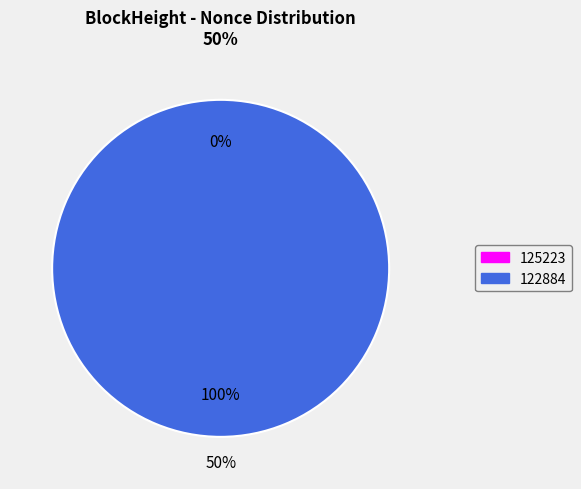

Which category has the smallest portion of the pie?

125223